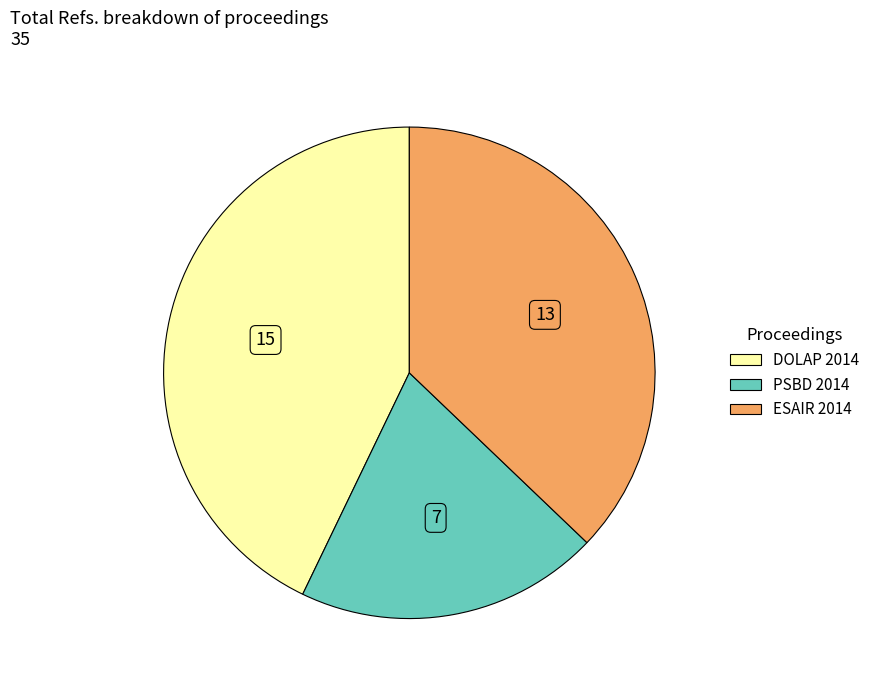

Is it true that PSBD 2014 is 12% of the pie?

False